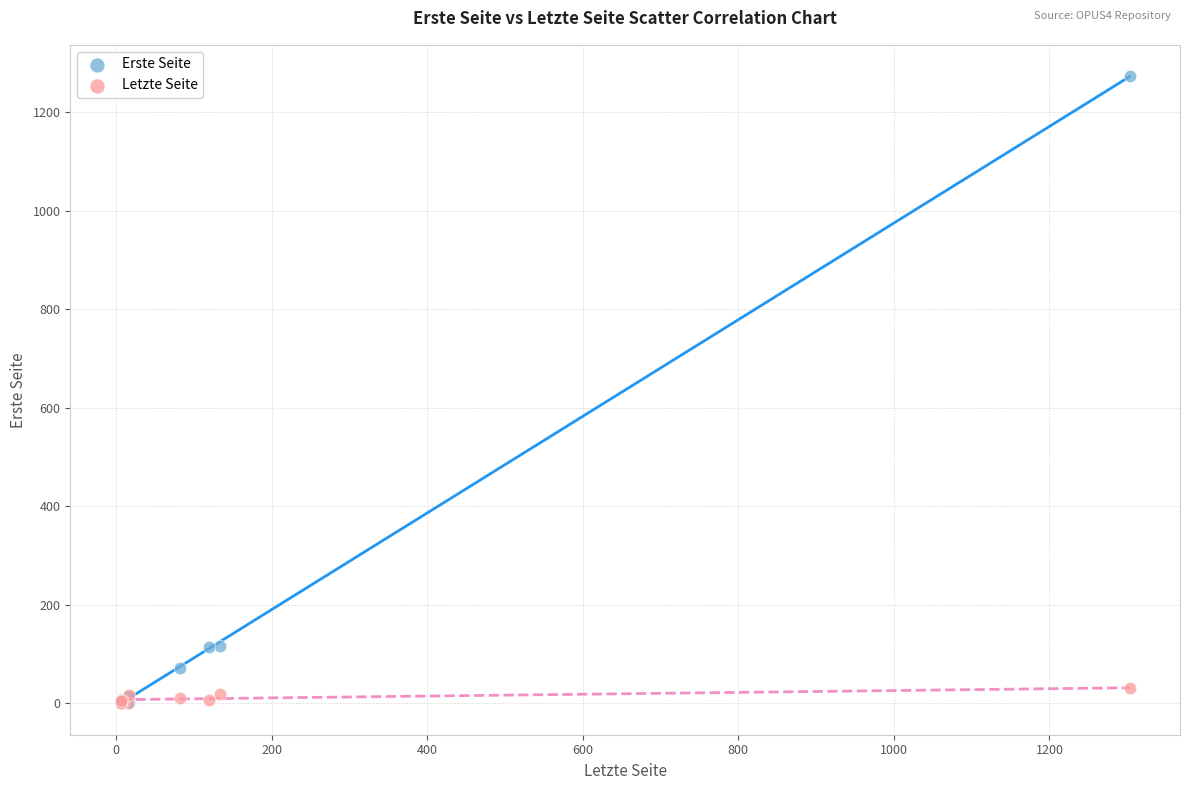

Which series contains the highest Y value?

Erste Seite